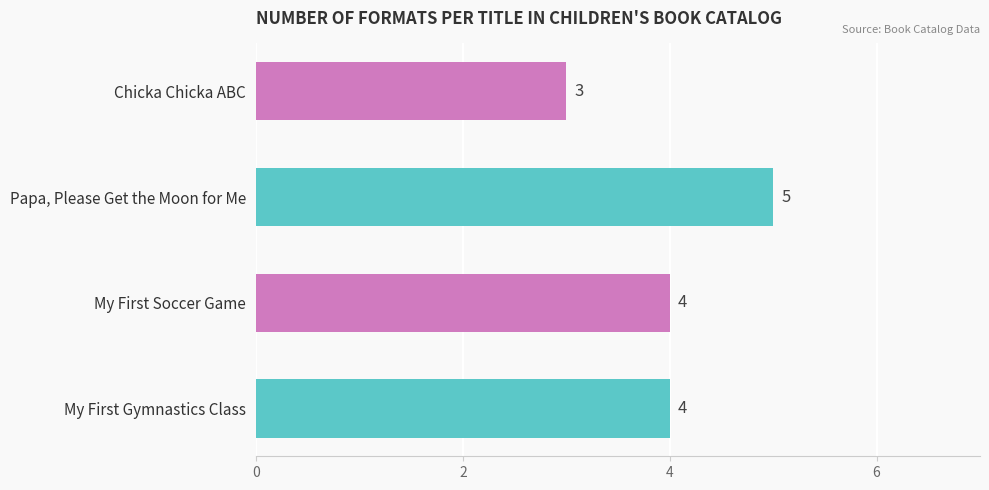

Reading top to bottom, list all the values displayed in this chart.

3	5	4	4